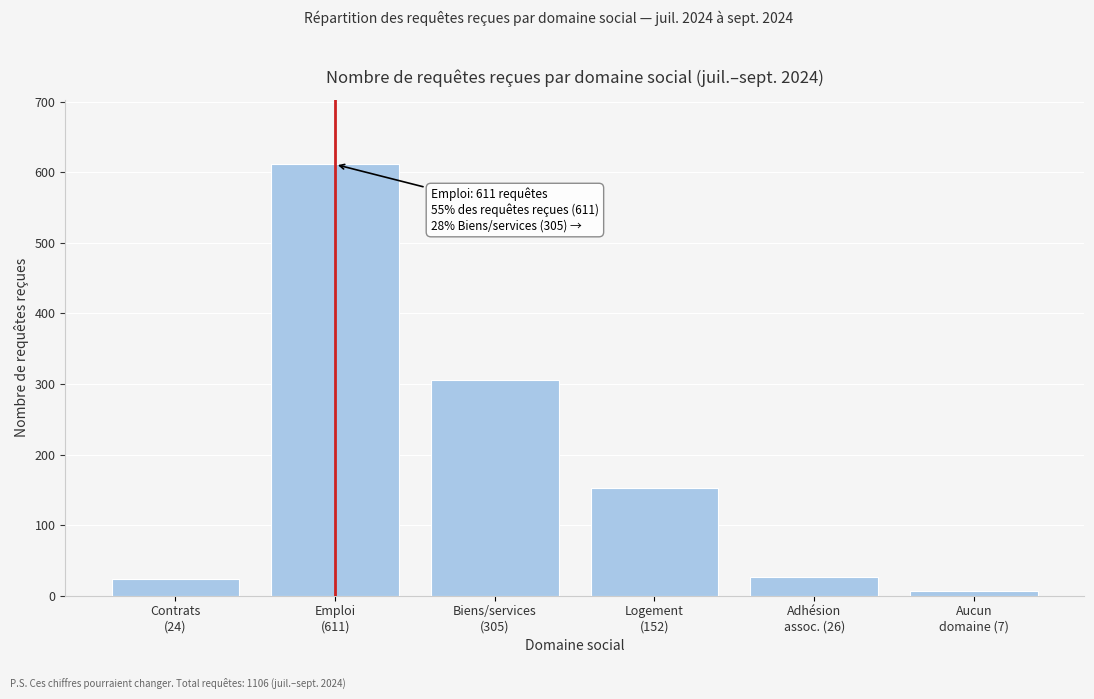

What is the difference between the maximum and second lowest values?

587